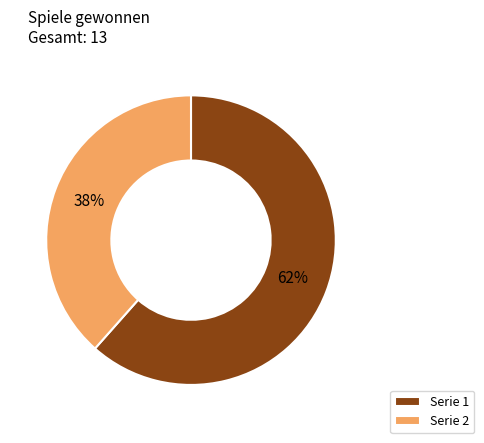

How many slices are in this pie chart?

2